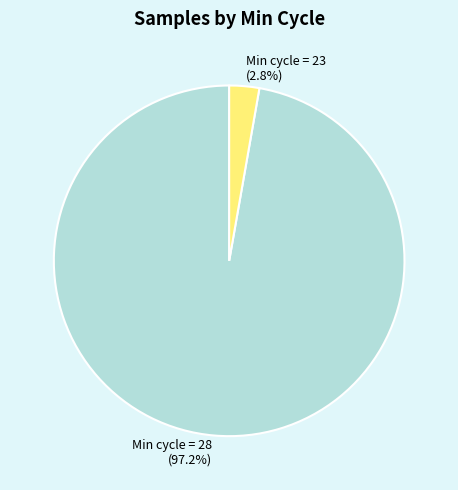

Which has a higher value, Min cycle = 23 or Min cycle = 28?

Min cycle = 28